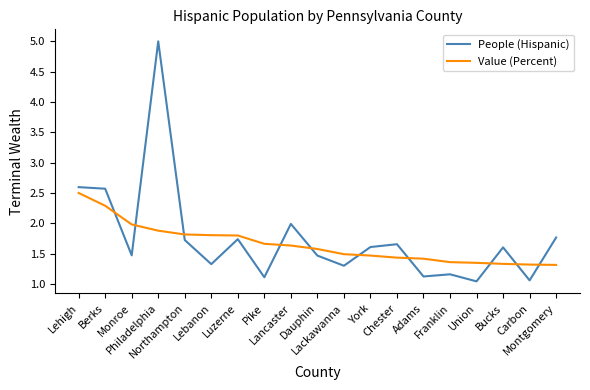

Which series has the widest spread of values?

People (Hispanic)